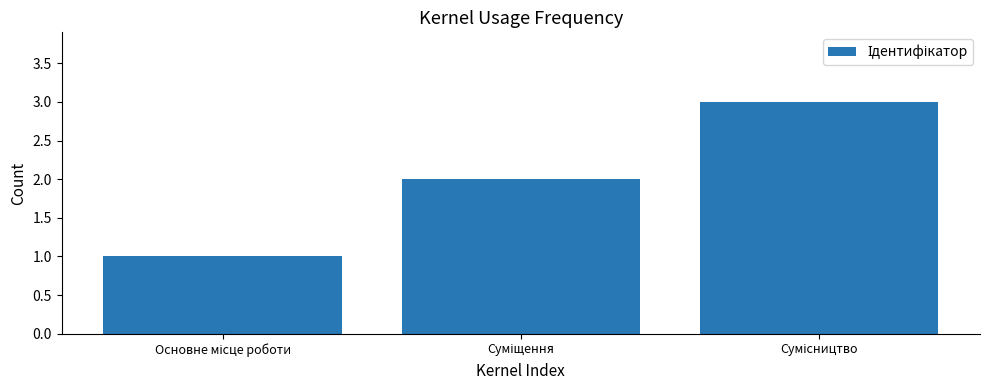

What is the sum of all values?

6